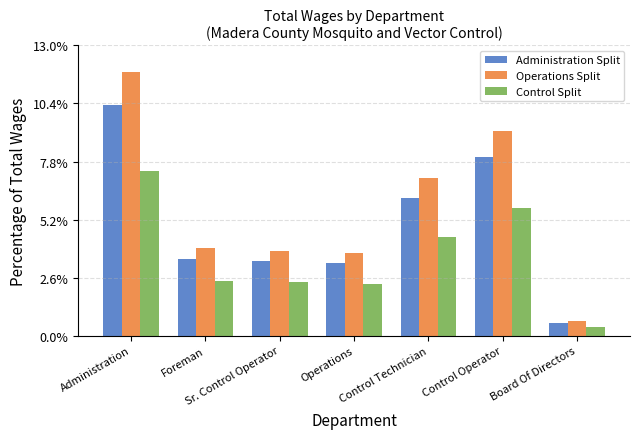

What is the smallest value displayed?

0.4